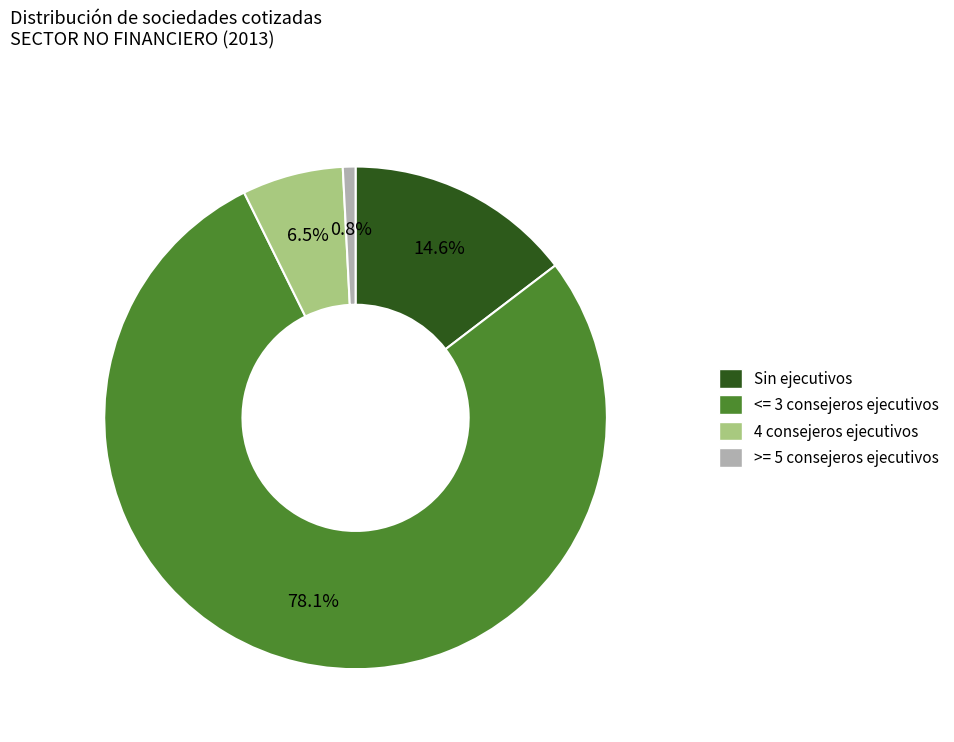

What is the largest slice in the pie chart?

<= 3